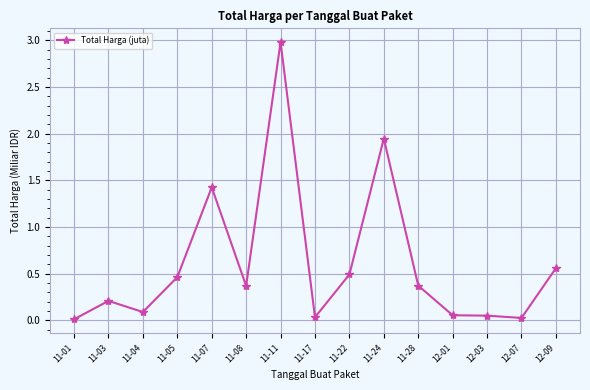

What is the difference between the maximum and minimum values?

3.0